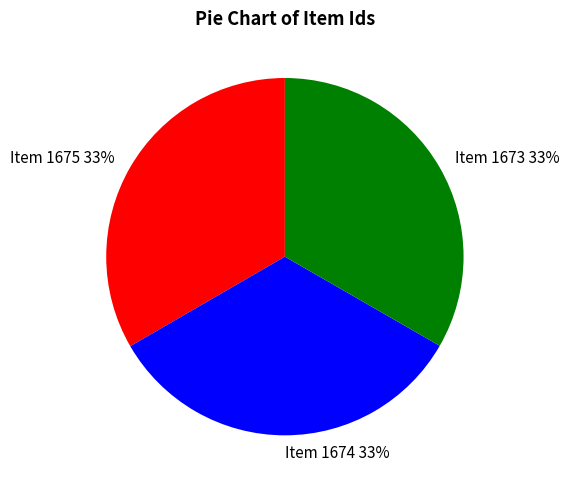

What percentage is the Item 1675 slice, to the nearest percent?

33%